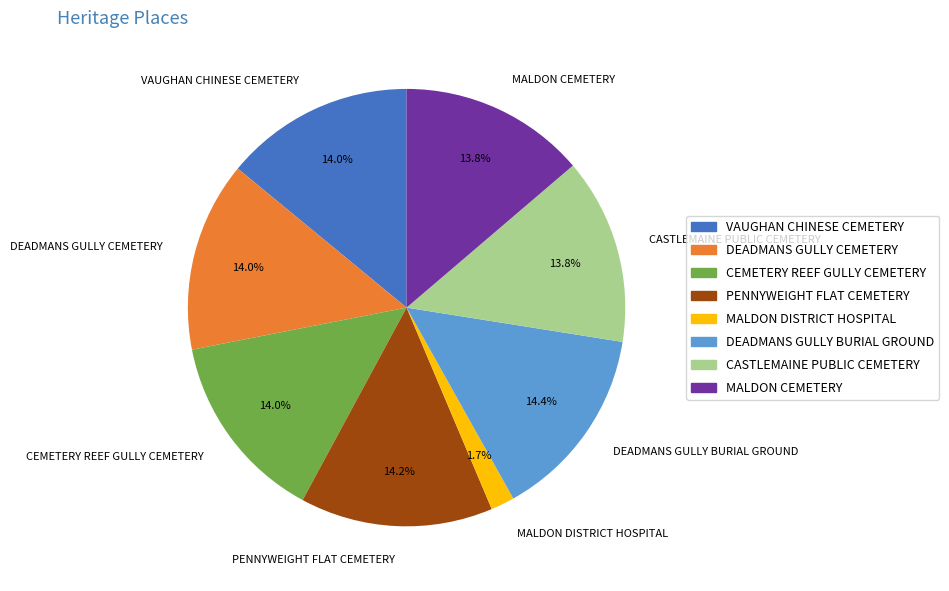

Count the number of slices in the pie.

8